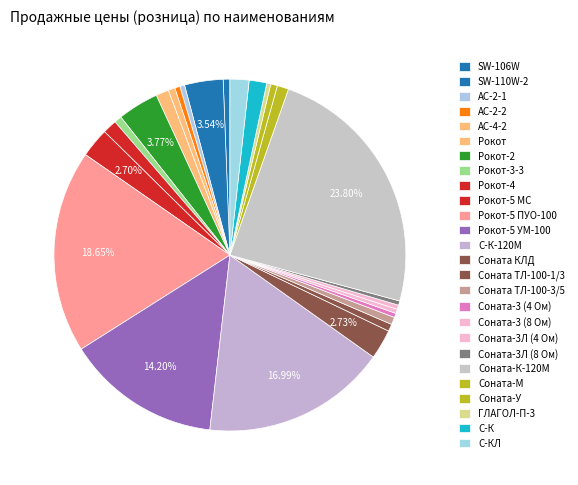

To the nearest percent, what portion does Соната ТЛ-100-1/3 represent?

1%